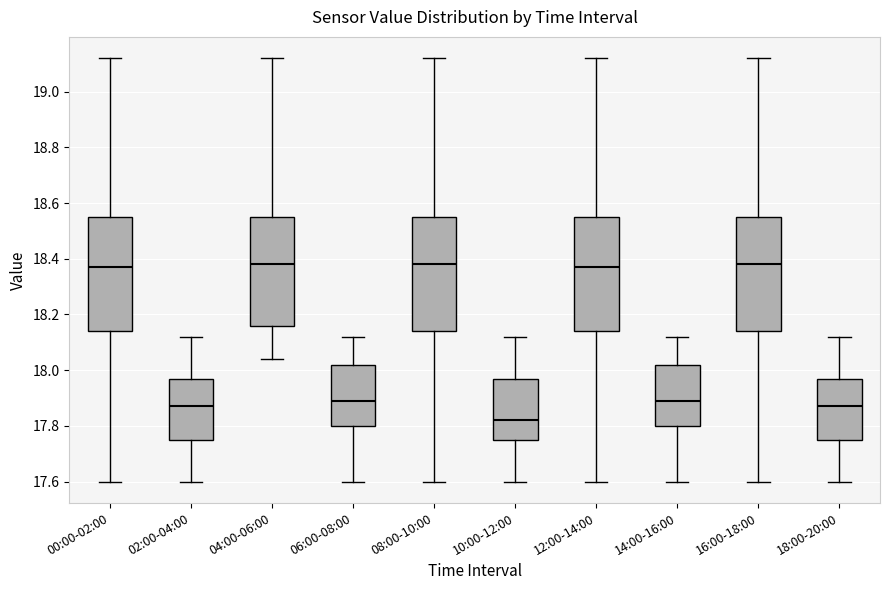

Reading left to right, read every box against the y-axis: the position of its median line, the range the box covers, and the ends of its whiskers. The values are not printed on the chart, so give them approximately, as read against the axis.

00:00-02:00: median 18.38, box 18.14 to 18.56, whiskers 17.60 to 19.12
02:00-04:00: median 17.88, box 17.76 to 17.98, whiskers 17.60 to 18.12
04:00-06:00: median 18.38, box 18.16 to 18.56, whiskers 18.04 to 19.12
06:00-08:00: median 17.90, box 17.80 to 18.02, whiskers 17.60 to 18.12
08:00-10:00: median 18.38, box 18.14 to 18.56, whiskers 17.60 to 19.12
10:00-12:00: median 17.82, box 17.76 to 17.98, whiskers 17.60 to 18.12
12:00-14:00: median 18.38, box 18.14 to 18.56, whiskers 17.60 to 19.12
14:00-16:00: median 17.90, box 17.80 to 18.02, whiskers 17.60 to 18.12
16:00-18:00: median 18.38, box 18.14 to 18.56, whiskers 17.60 to 19.12
18:00-20:00: median 17.88, box 17.76 to 17.98, whiskers 17.60 to 18.12